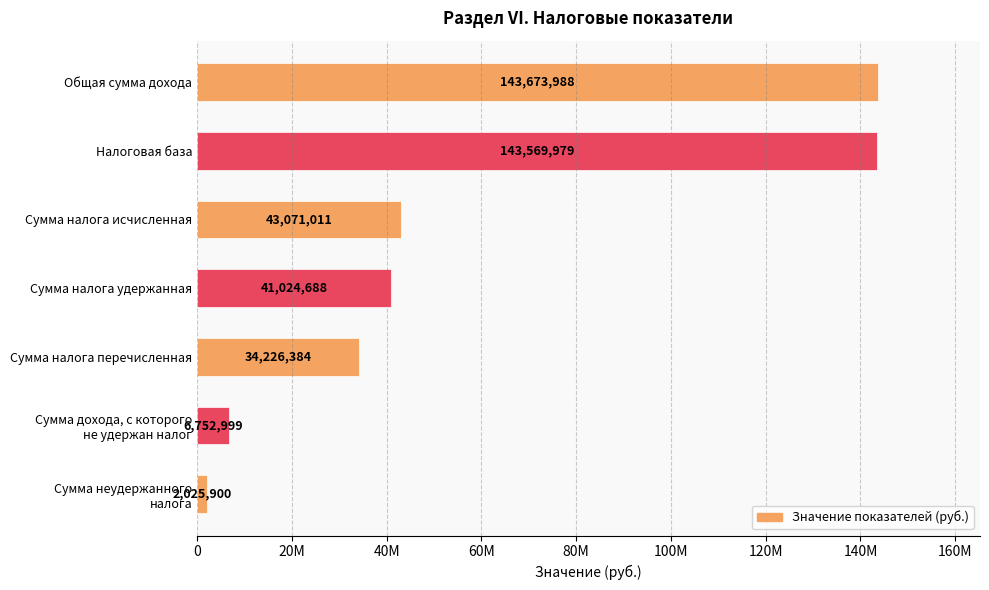

At which label is the value closest to 72849944?

Сумма налога исчисленная